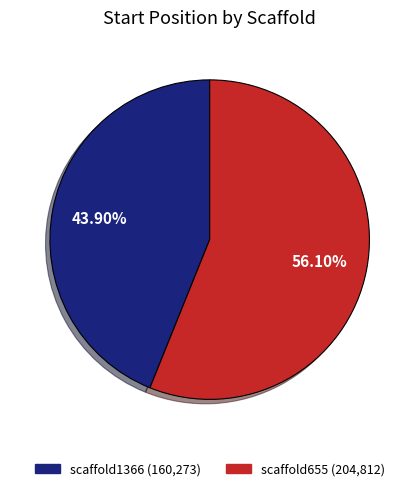

To the nearest percent, what is the difference between the scaffold1366 and scaffold655 slice percentages?

12%